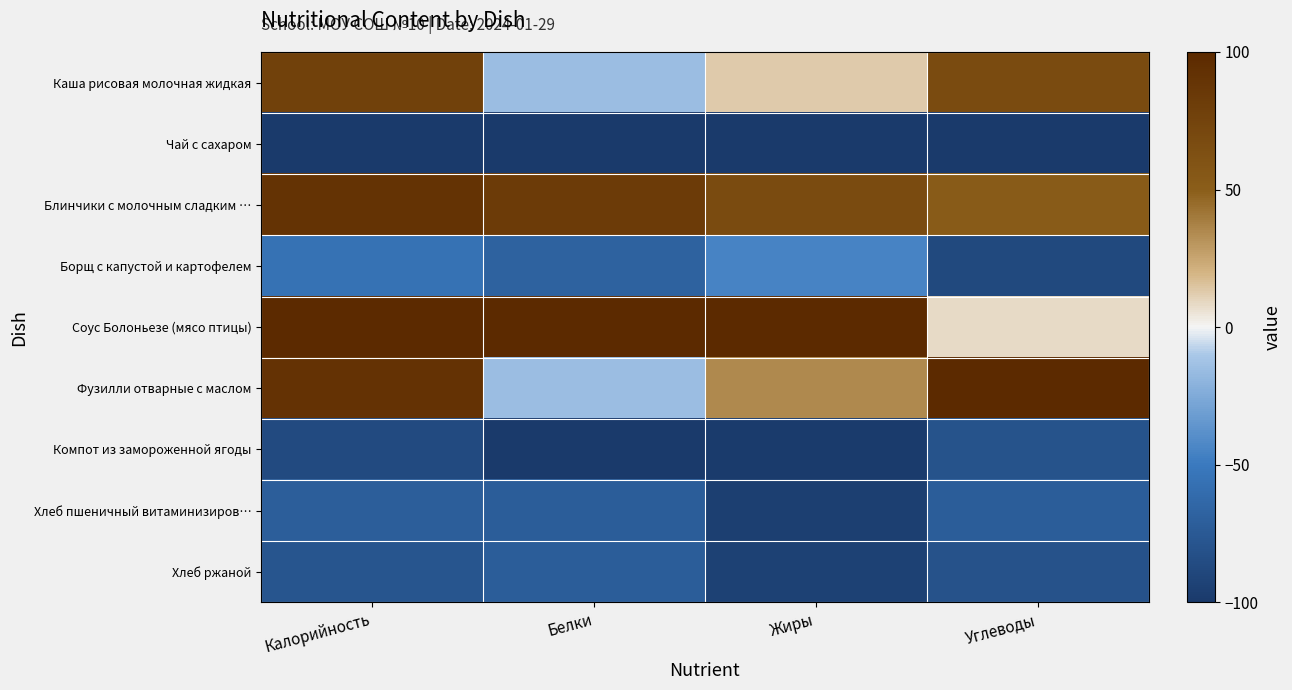

At how many categories does at least one series exceed 94?

4